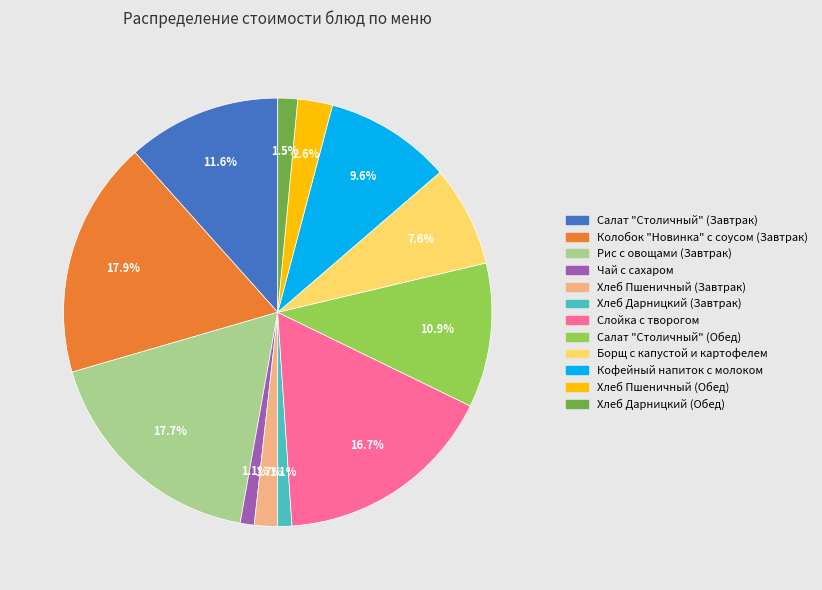

Is there any slice that represents more than half of the pie?

No